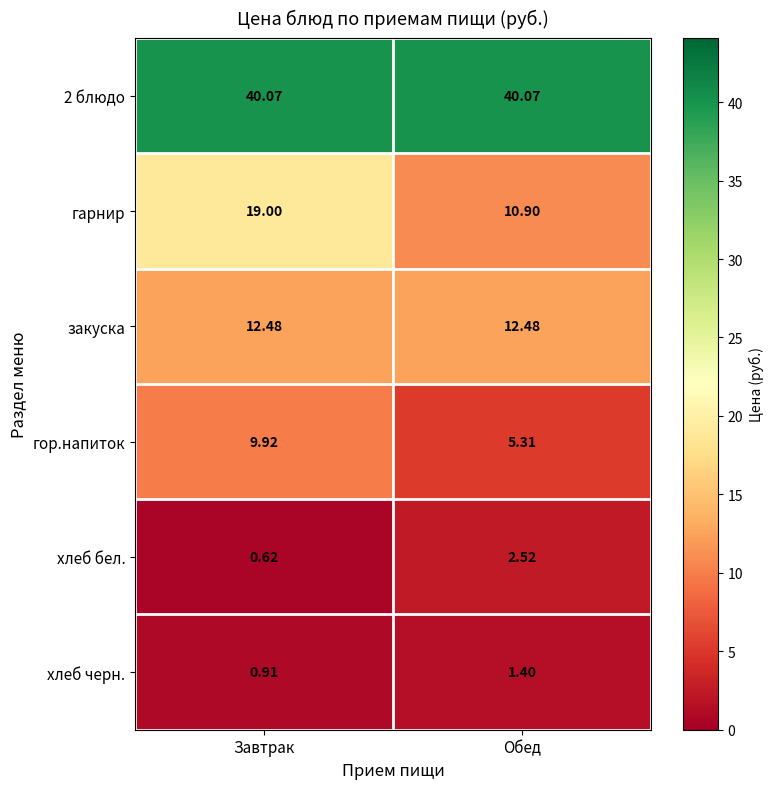

At which label is хлеб бел. closest to 1?

Завтрак